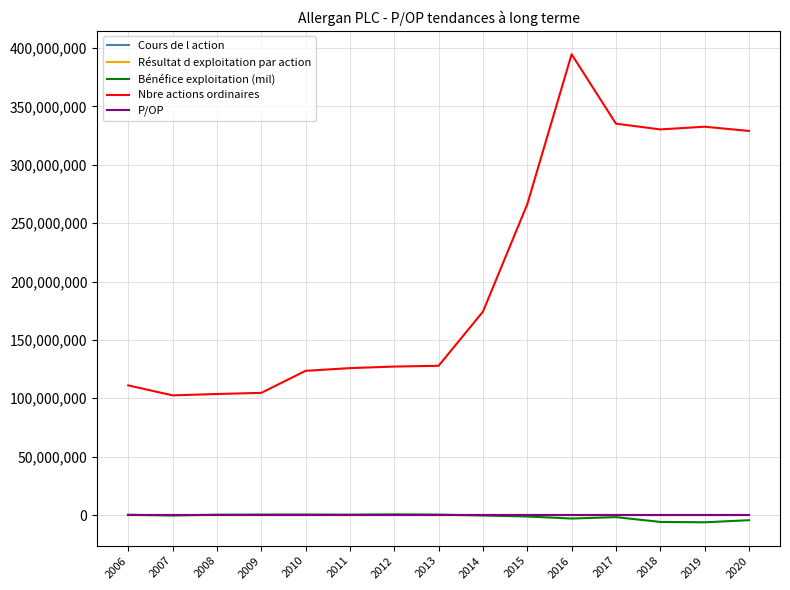

What is the total value across all series at 2006?

111248279.5